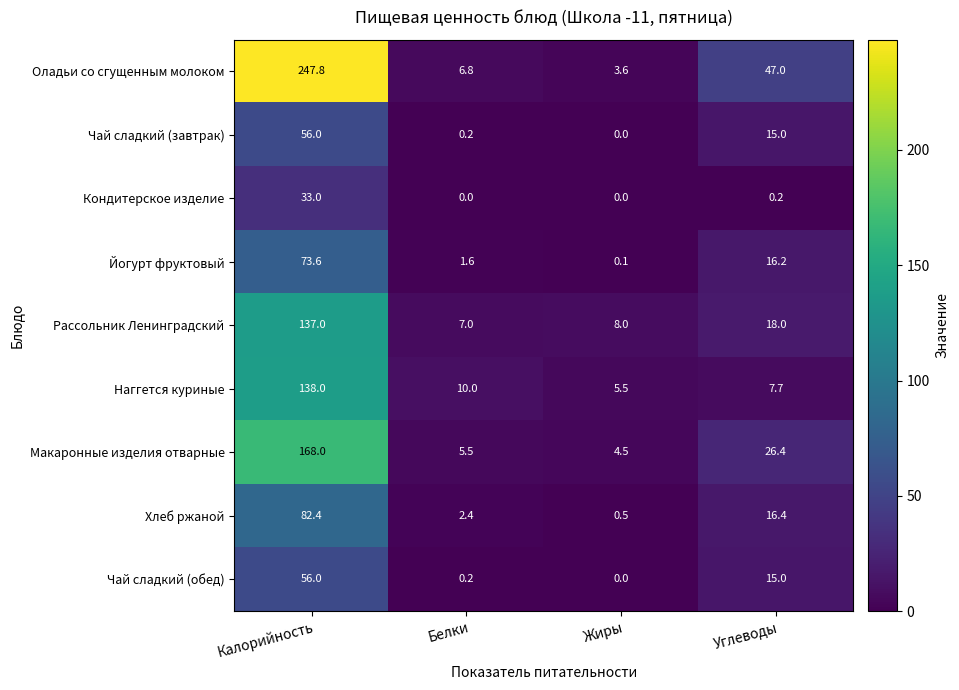

What value does the Оладьи со сгущенным молоком series have at Калорийность?

247.8